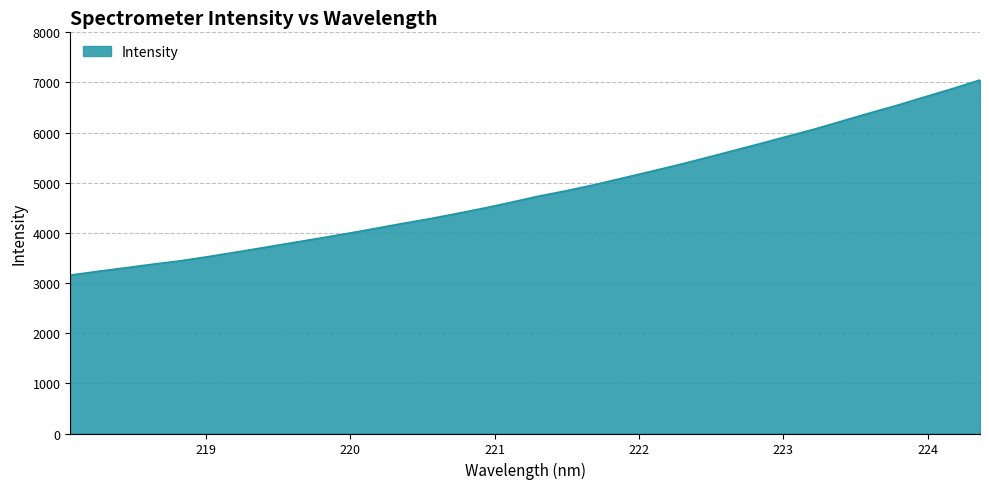

Does the chart have visible grid lines?

Yes